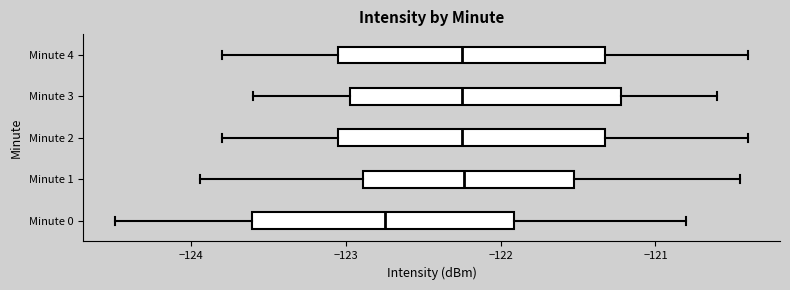

Reading bottom to top, read every box against the x-axis: the position of its median line, the range the box covers, and the ends of its whiskers. The values are not printed on the chart, so give them approximately, as read against the axis.

Minute 0: median -122.7, box -123.6 to -121.9, whiskers -124.5 to -120.8
Minute 1: median -122.2, box -122.9 to -121.5, whiskers -123.9 to -120.5
Minute 2: median -122.2, box -123.0 to -121.3, whiskers -123.8 to -120.4
Minute 3: median -122.2, box -123.0 to -121.2, whiskers -123.6 to -120.6
Minute 4: median -122.2, box -123.0 to -121.3, whiskers -123.8 to -120.4